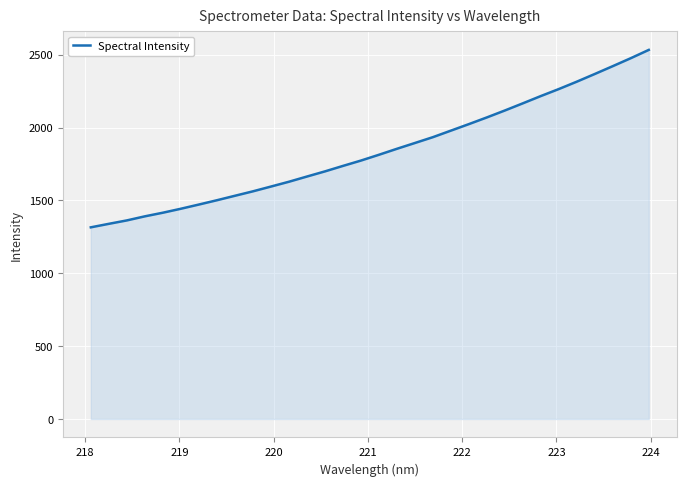

What is the difference between the maximum and minimum values?

1217.6